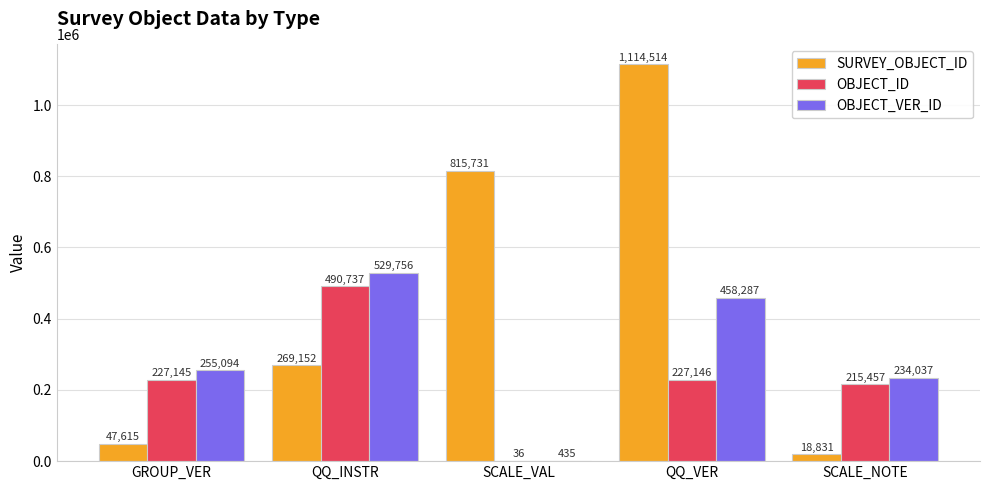

Count the number of data series in this chart.

3